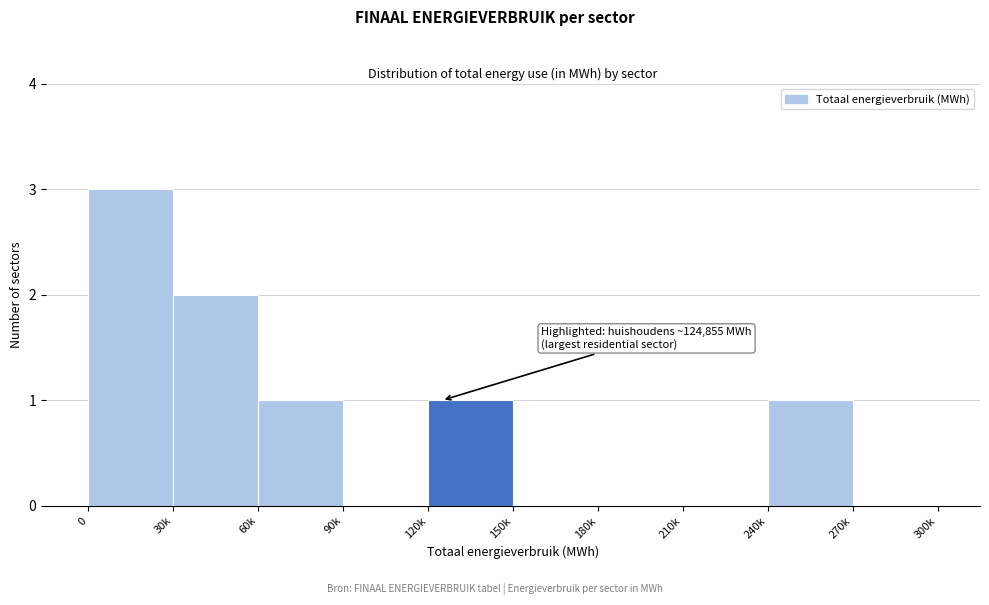

Reading right to left, what are all the values shown in this chart?

270k=0	240k=1	210k=0	180k=0	150k=0	120k=1	90k=0	60k=1	30k=2	0=3